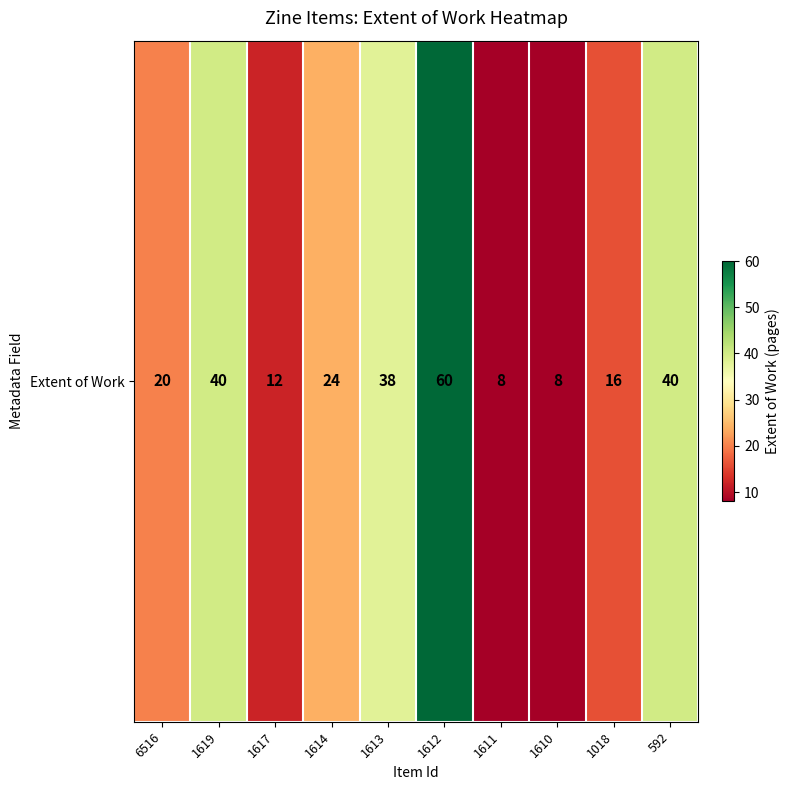

Reading right to left, what are all the values shown in this chart?

592=40	1018=16	1610=8	1611=8	1612=60	1613=38	1614=24	1617=12	1619=40	6516=20